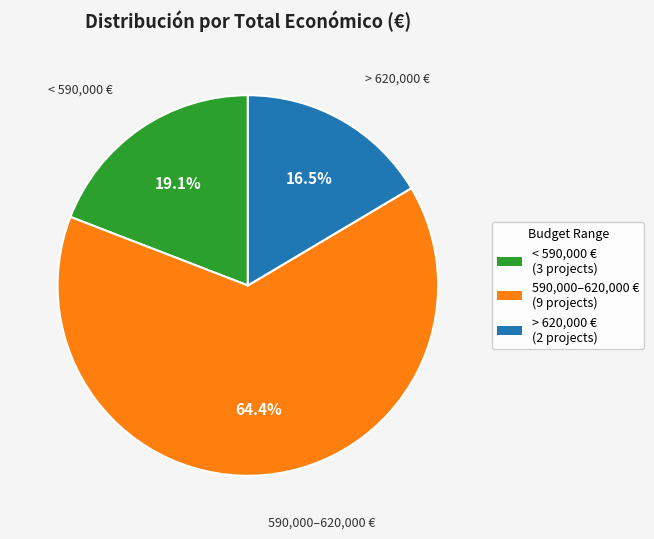

Is there any slice that represents more than half of the pie?

Yes